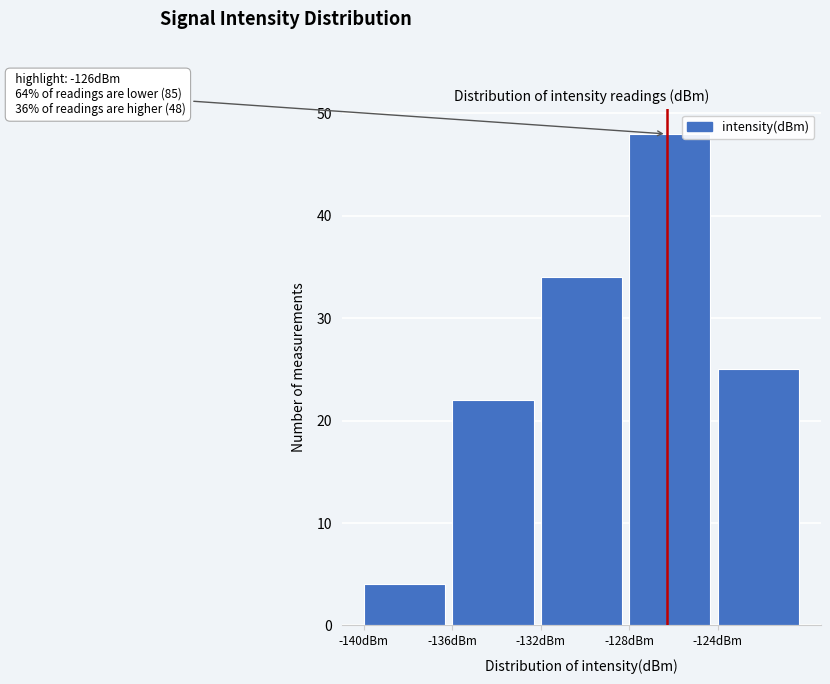

Which range on the x-axis has the tallest bar?

-128 to -124